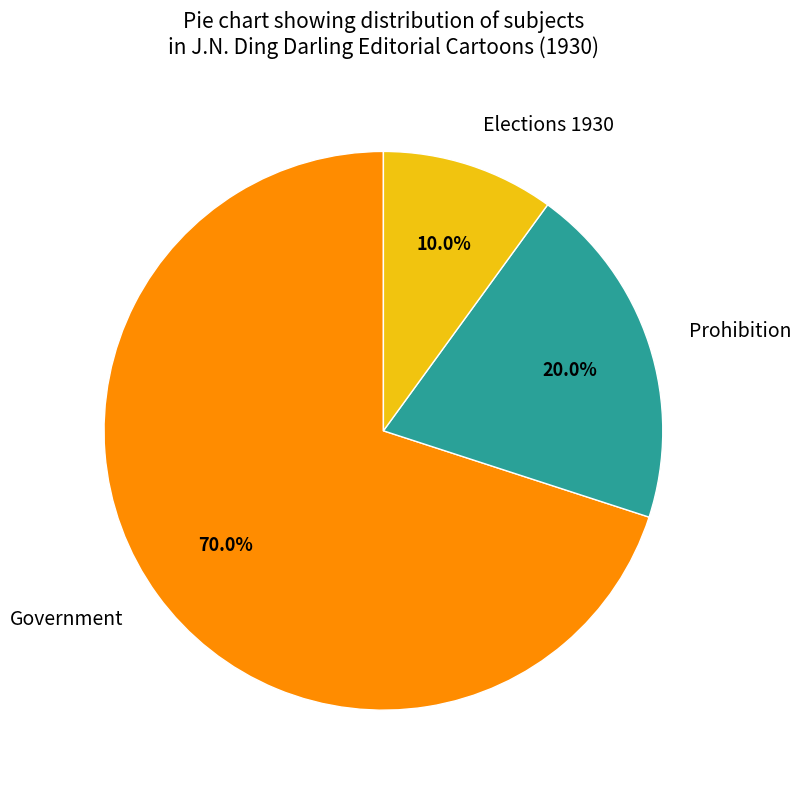

Rank the categories by value from lowest to highest.

Elections 1930, Prohibition, Government